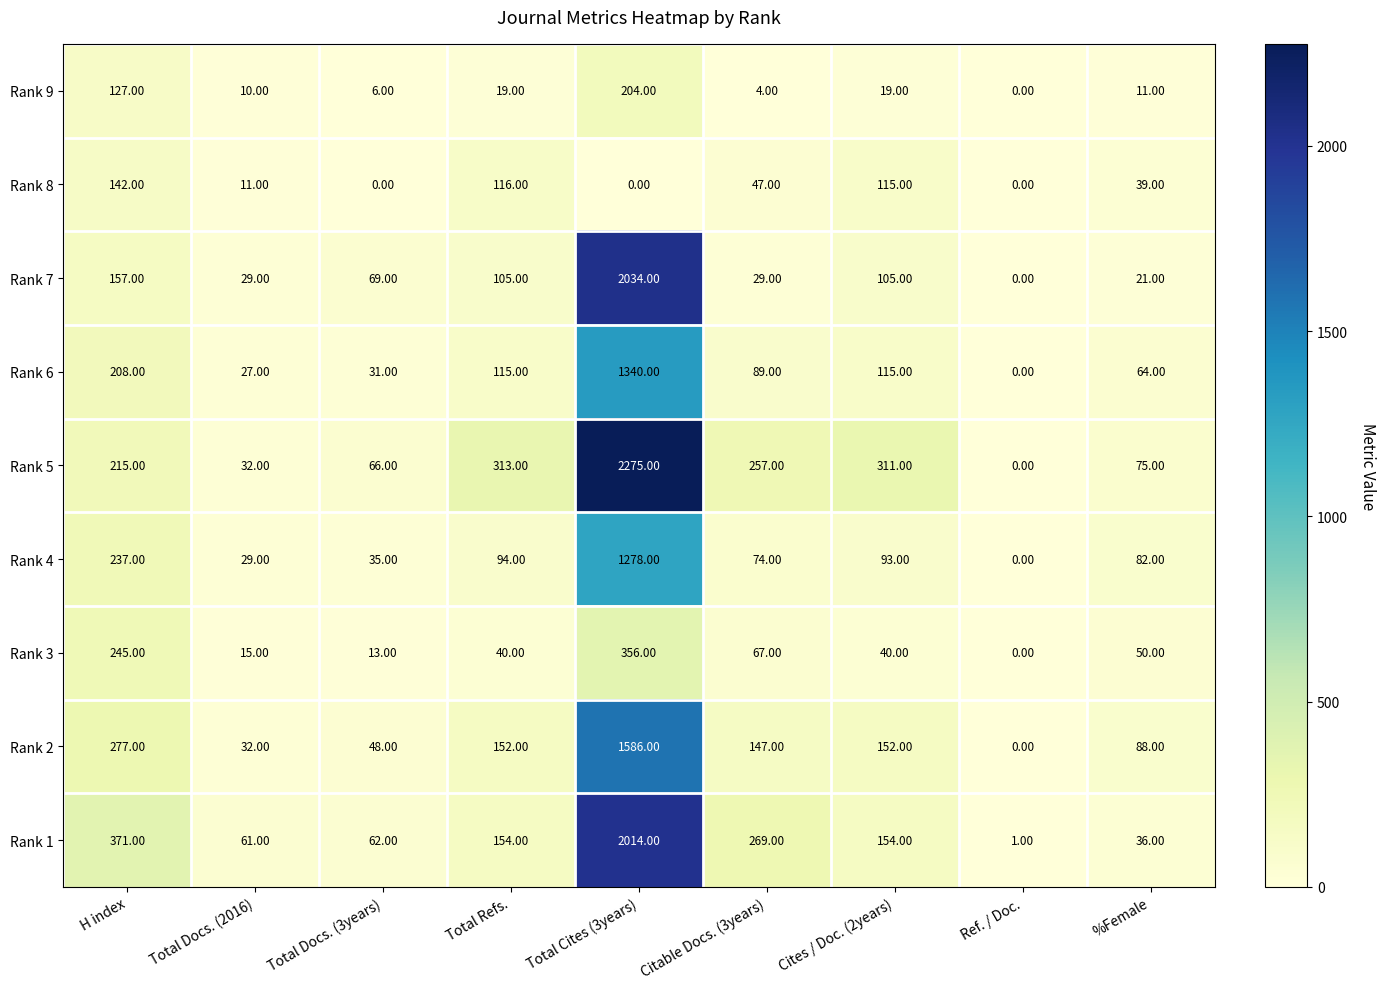

Which series changed the most between H index and Cites / Doc. (2years)?

Rank 1